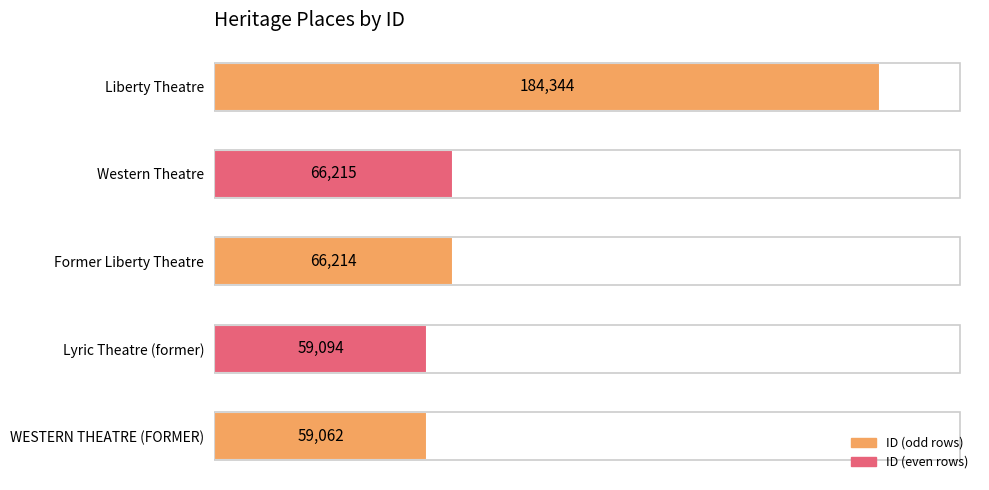

Which has a higher value, WESTERN THEATRE (FORMER) or Western Theatre?

Western Theatre